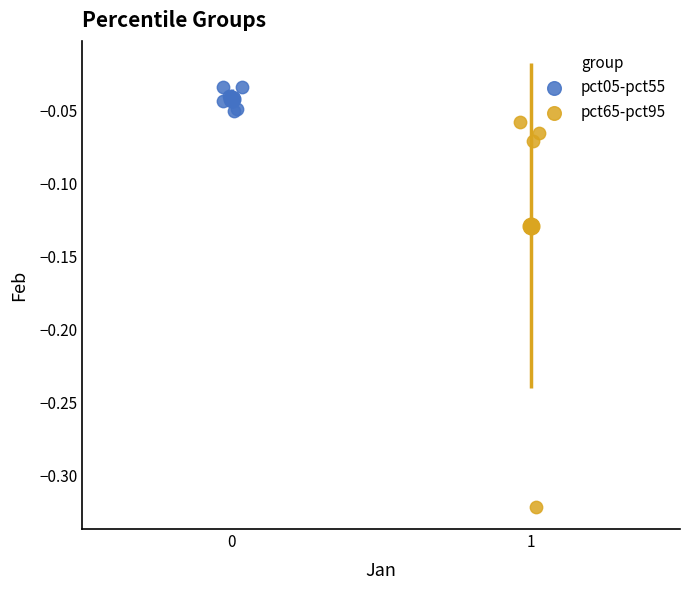

Which series reaches the minimum Y coordinate?

pct65-pct95